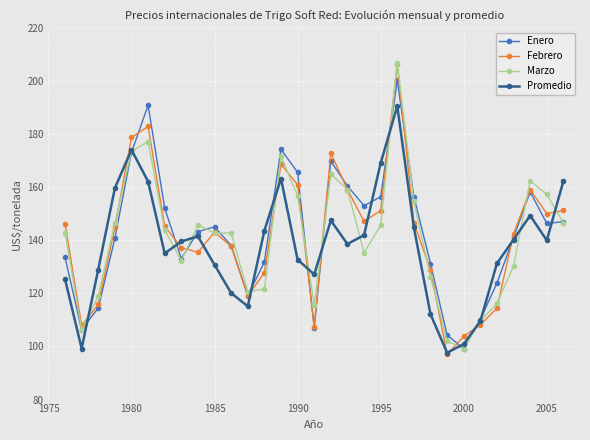

What is the highest value of the Febrero series?

206.3